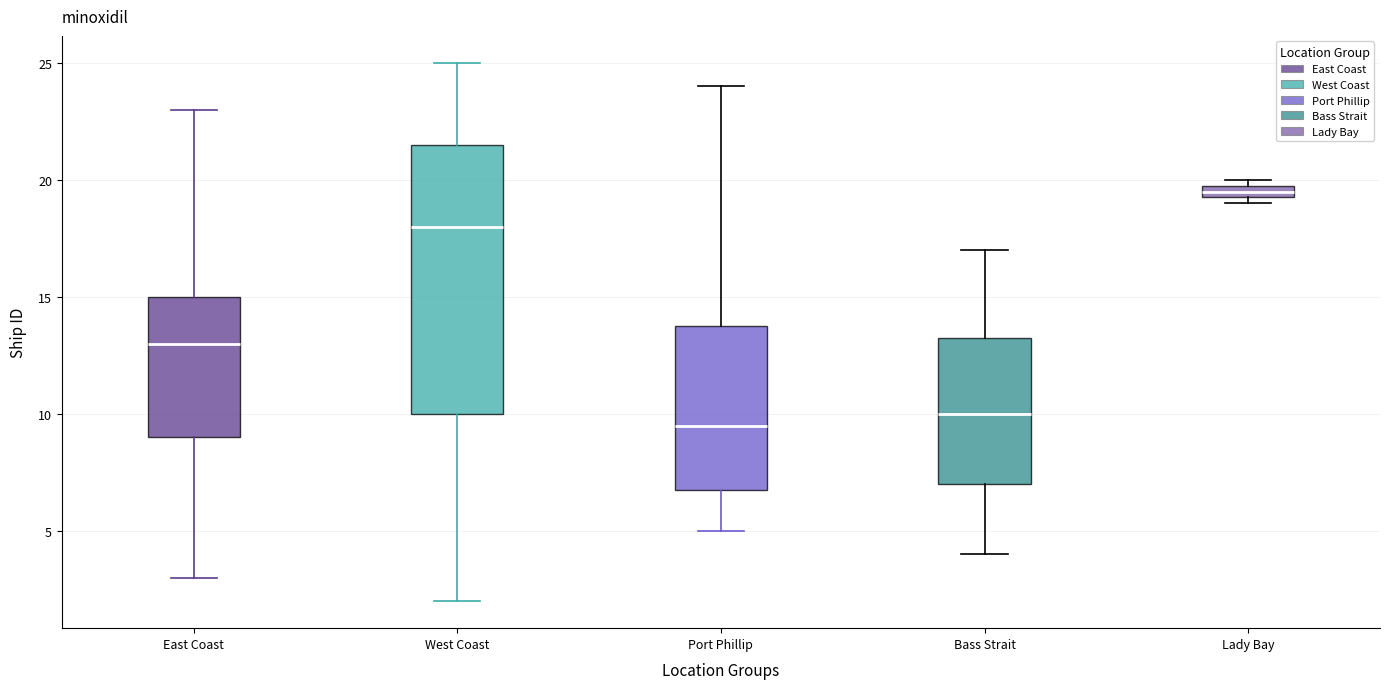

Which box has the highest median line?

Lady Bay